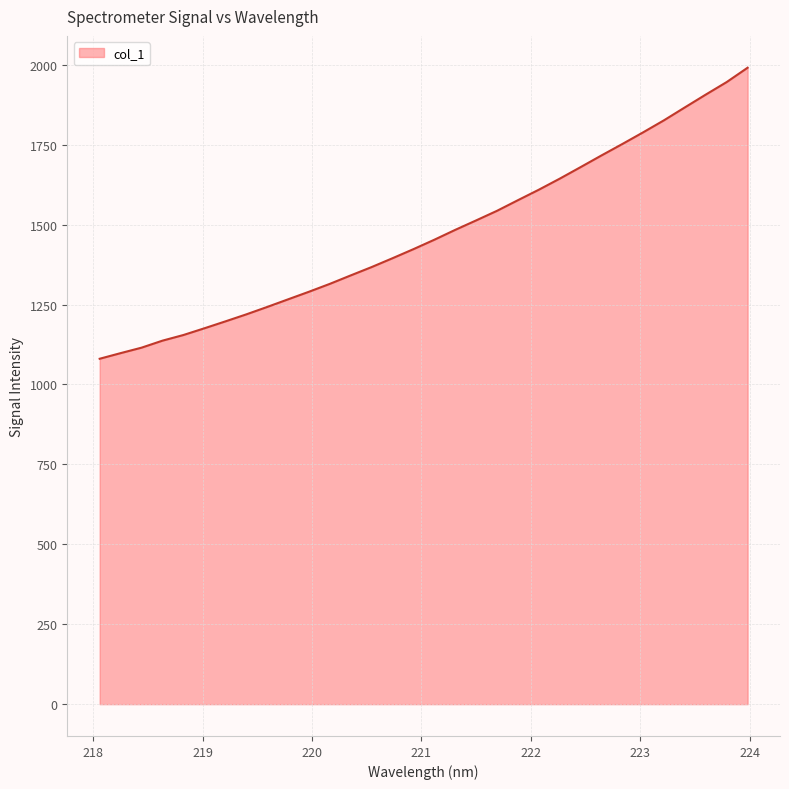

How many values exceed 1452?

16